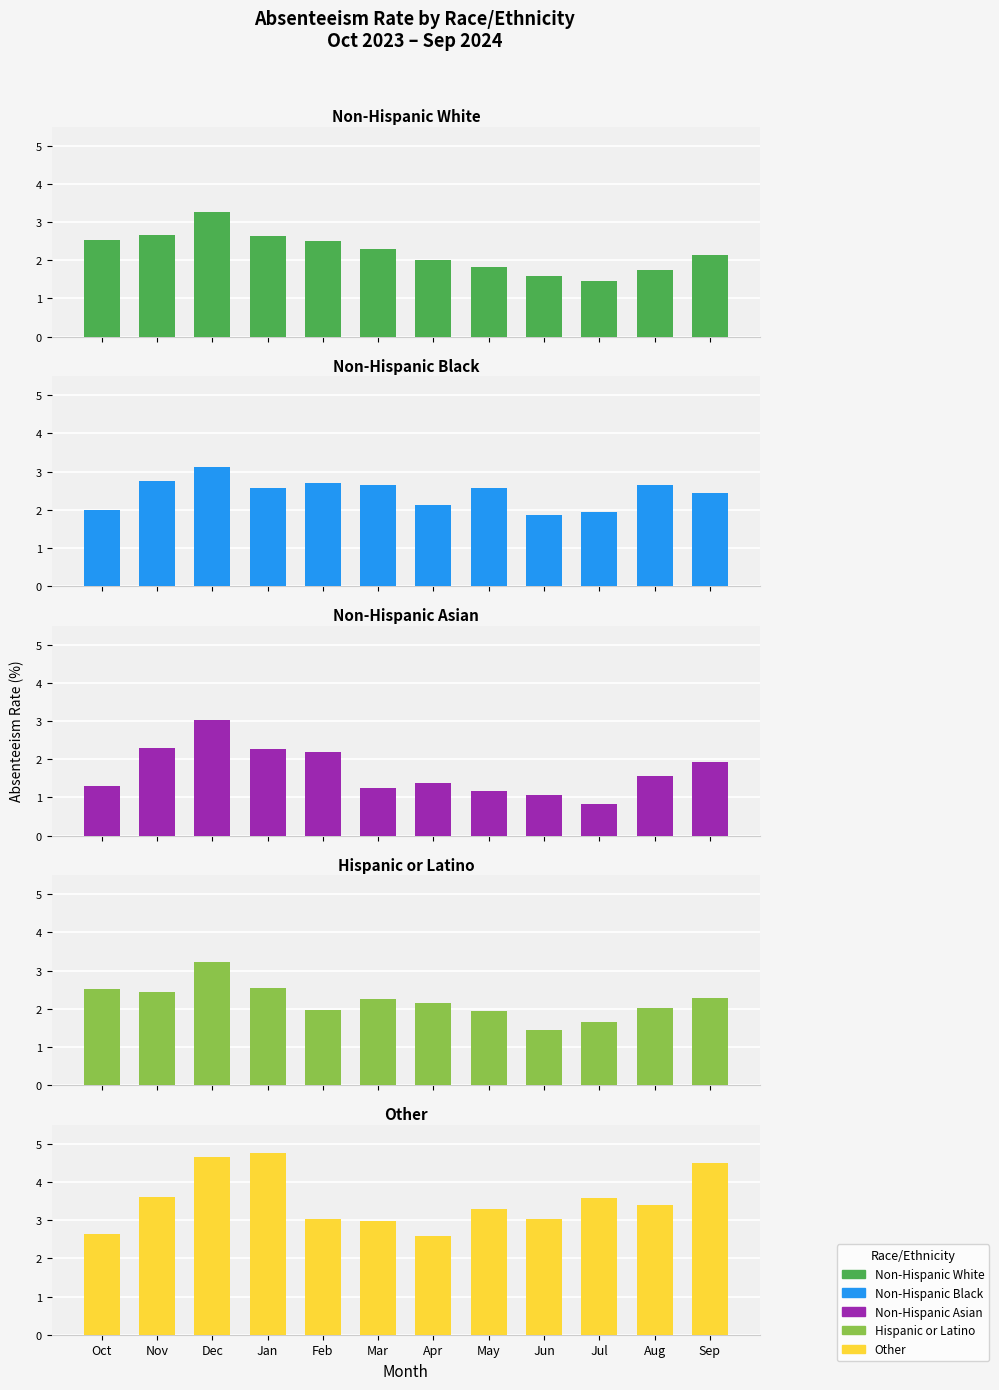

Which has a higher value, Jun or Sep?

Sep